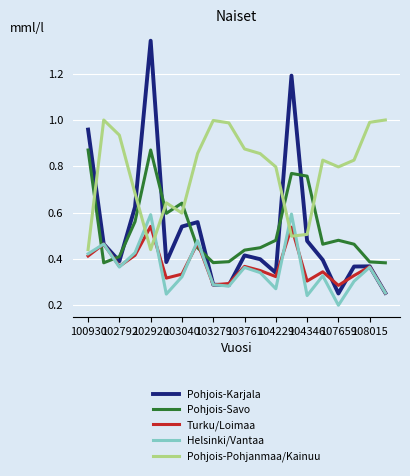

True or false: Helsinki/Vantaa and Pohjois-Savo intersect in this chart.

True